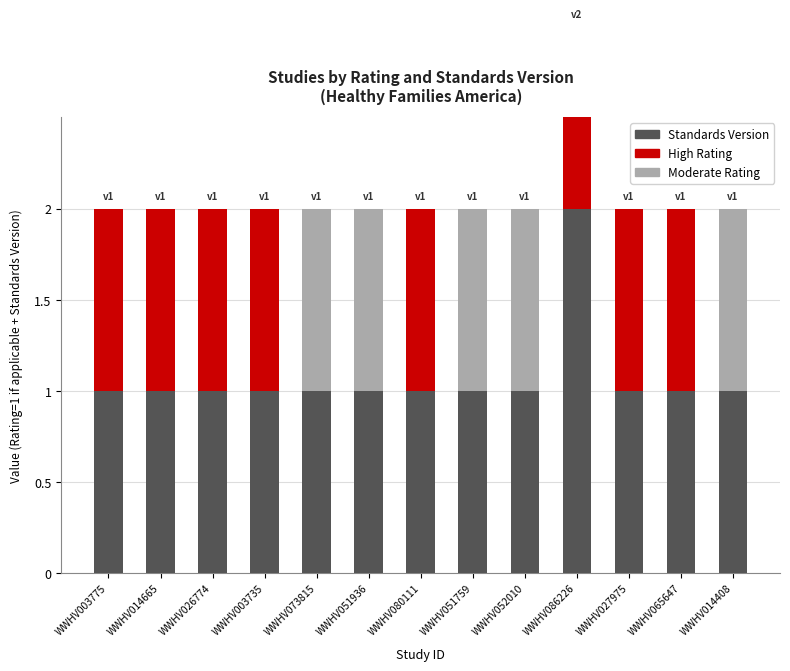

At which label does Moderate reach its peak?

WWHV073815